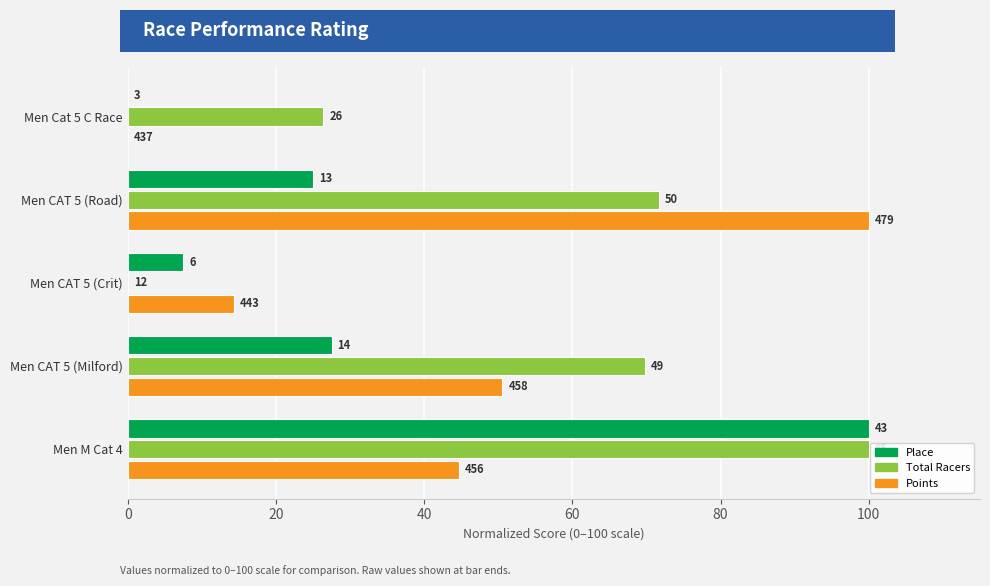

What are all the series names shown in the legend?

Place, Total Racers, Points